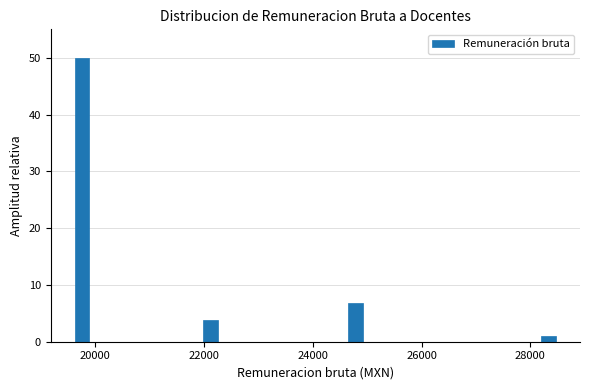

Around what value on the x-axis is the tallest bar? Give the approximate position of its centre, as read against the axis.

19800